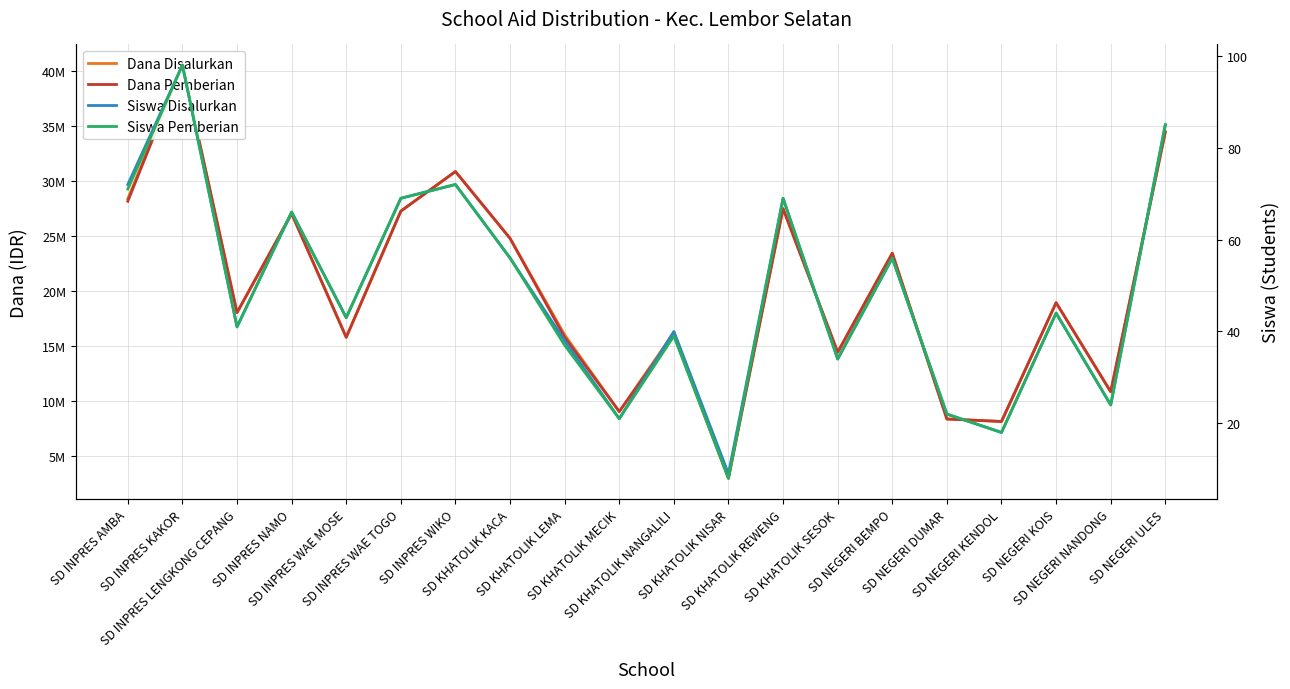

What are all the series names shown in the legend?

Dana Disalurkan, Dana Pemberian, Siswa Disalurkan, Siswa Pemberian